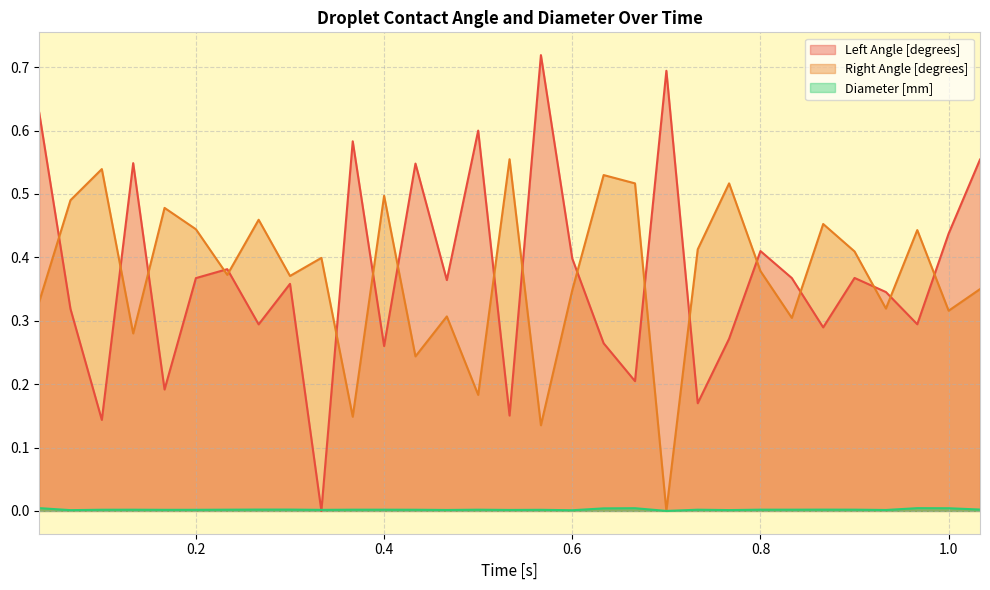

Which series ends up on top after the final intersection of Right Angle [degrees] and Left Angle [degrees]?

Left Angle [degrees]